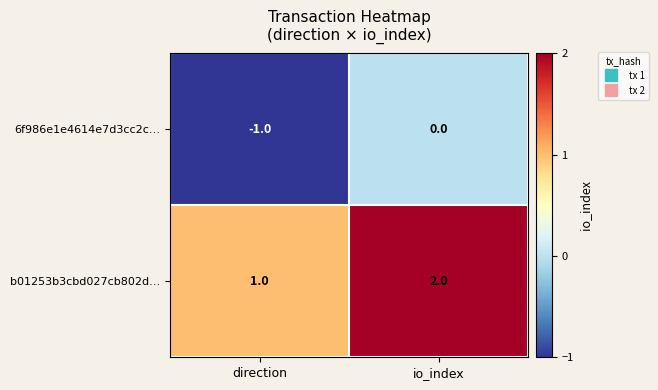

What is the sum of the b01253b3cbd027cb802d… values at direction and io_index?

3